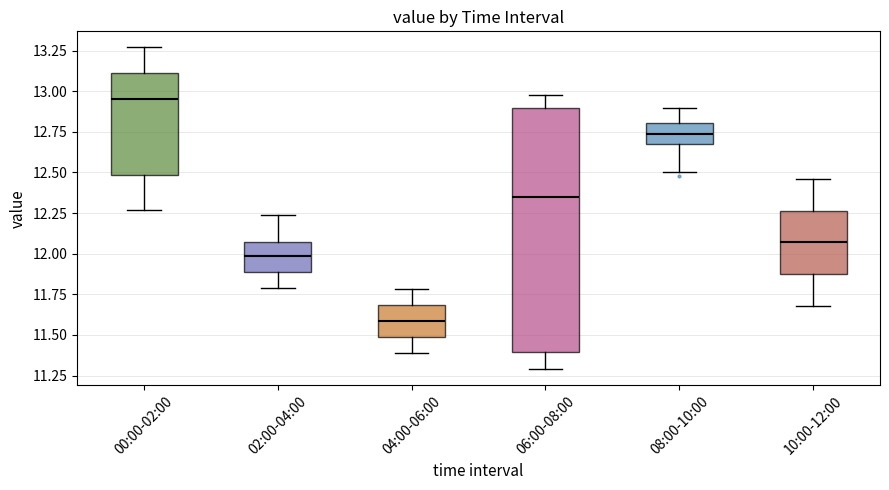

Reading left to right, transcribe this box plot: for each box, give where its median line is, the range the box spans, and where its two whiskers end, as read against the y-axis. The values are not printed on the chart, so give them approximately, as read against the axis.

00:00-02:00: median 12.95, box 12.50 to 13.10, whiskers 12.25 to 13.25
02:00-04:00: median 12.00, box 11.90 to 12.05, whiskers 11.80 to 12.25
04:00-06:00: median 11.60, box 11.50 to 11.70, whiskers 11.40 to 11.80
06:00-08:00: median 12.35, box 11.40 to 12.90, whiskers 11.30 to 13.00
08:00-10:00: median 12.75, box 12.70 to 12.80, whiskers 12.50 to 12.90
10:00-12:00: median 12.05, box 11.90 to 12.25, whiskers 11.70 to 12.45